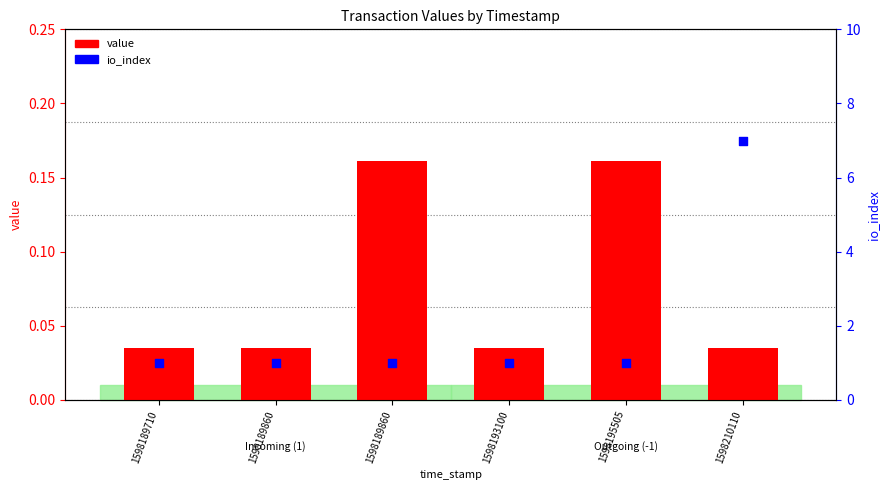

Which series has the widest spread of Y values?

io_index